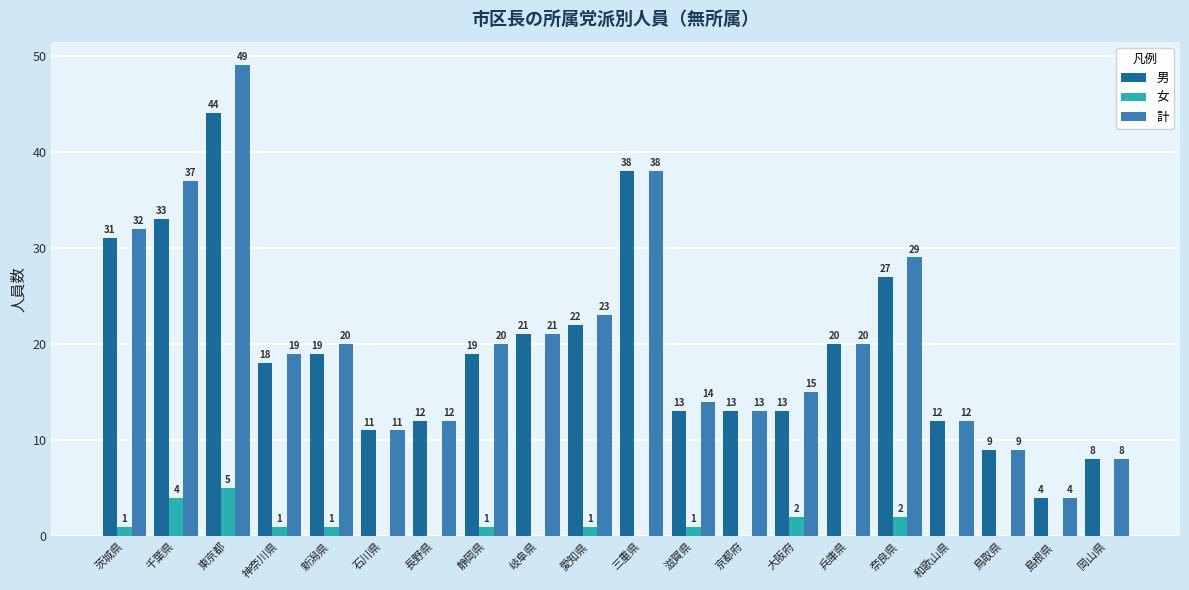

What is the highest value of the 男 series?

44